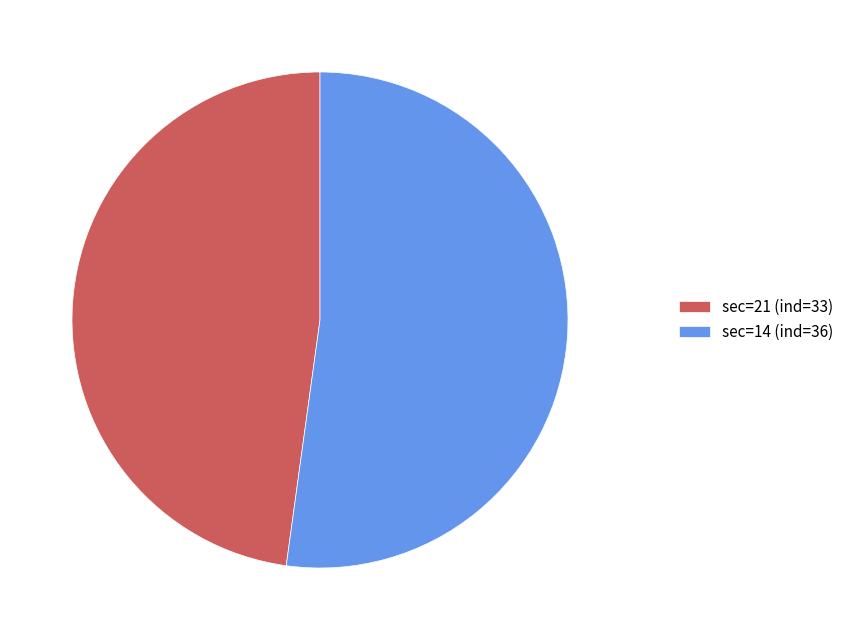

Which category has the smallest portion of the pie?

sec=21 (ind=33)